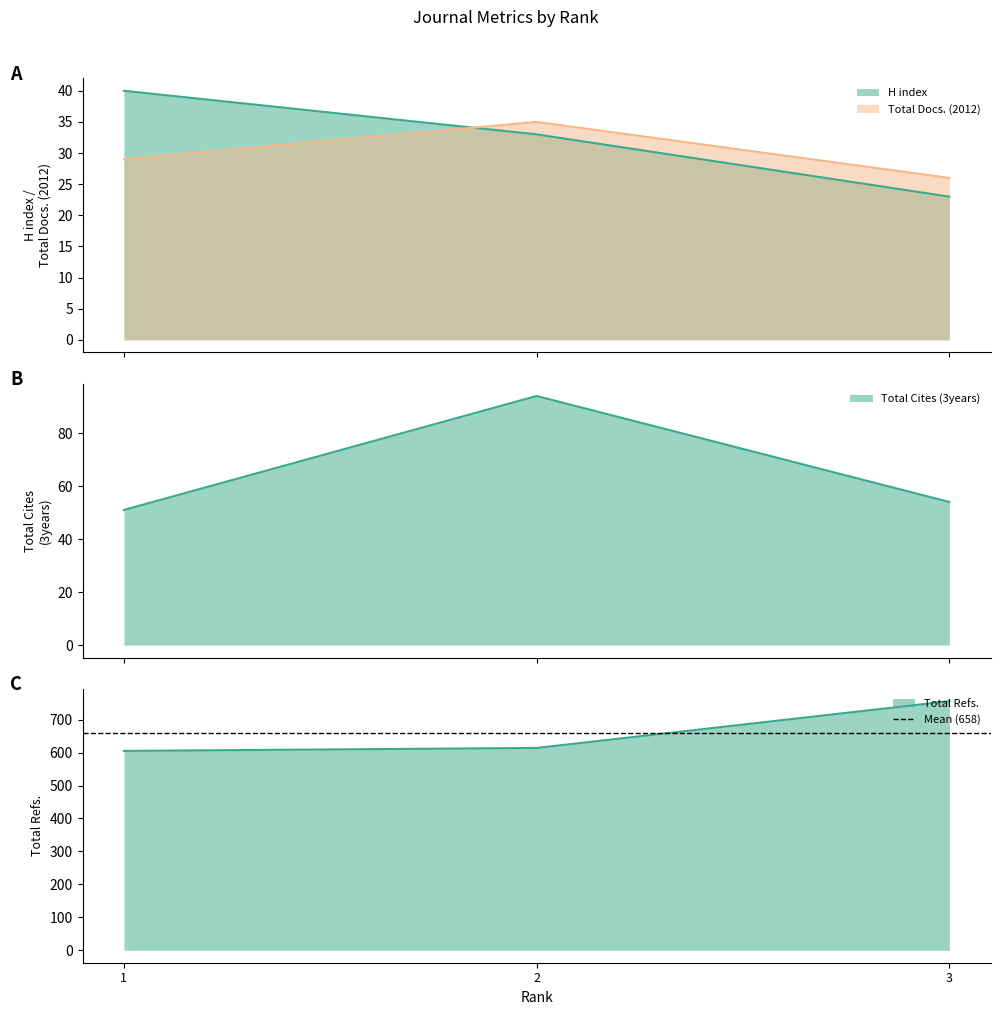

Reading right to left, transcribe all the data shown in this chart.

H index: 23	33	40
Total Docs. (2012): 26	35	29
Total Refs.: 756	614	605
Total Cites (3years): 54	94	51